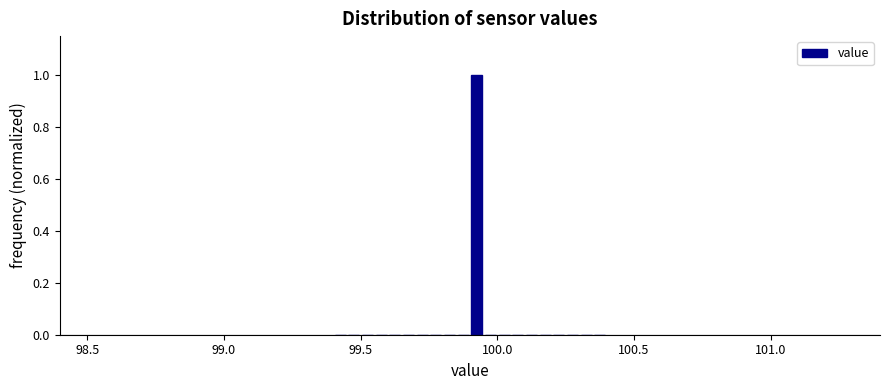

Read against the x-axis, roughly where is the centre of the tallest bar?

99.95